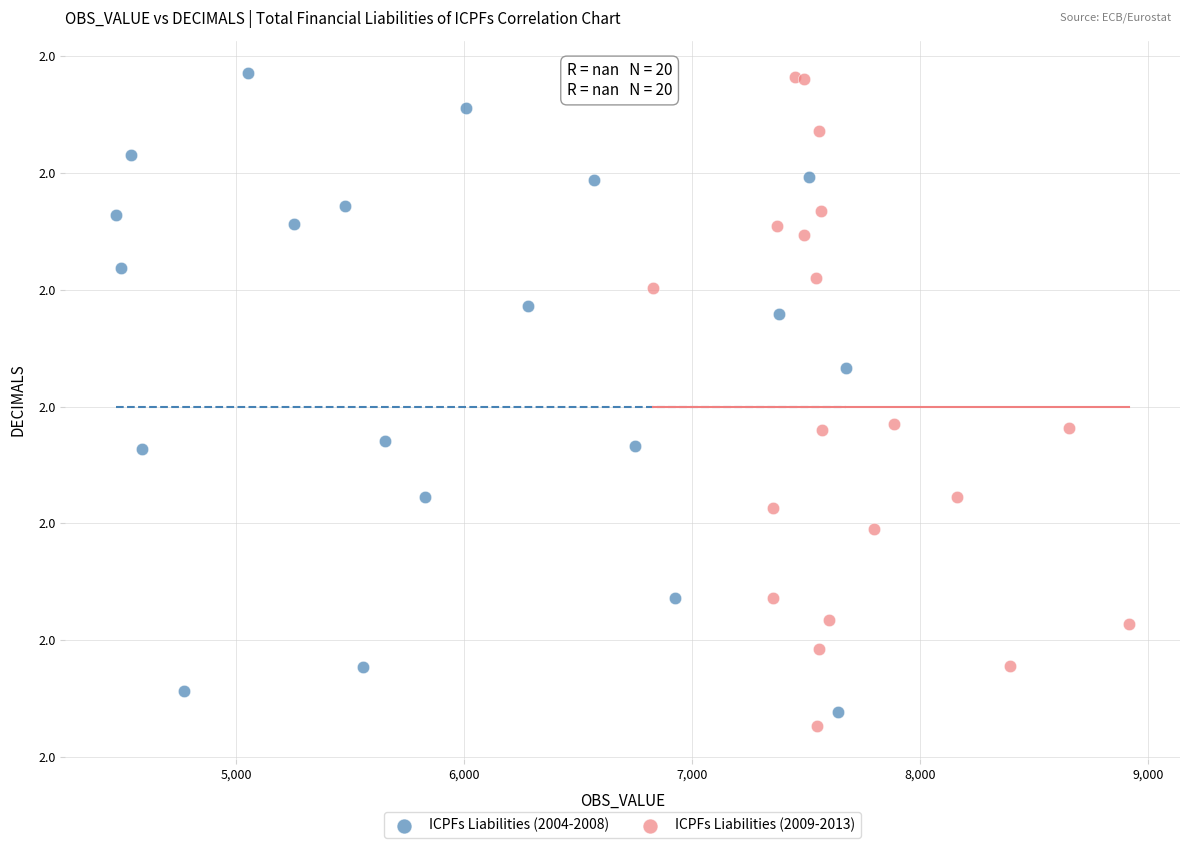

What are all the series names shown in the legend?

ICPFs Liabilities (2004-2008), ICPFs Liabilities (2009-2013)